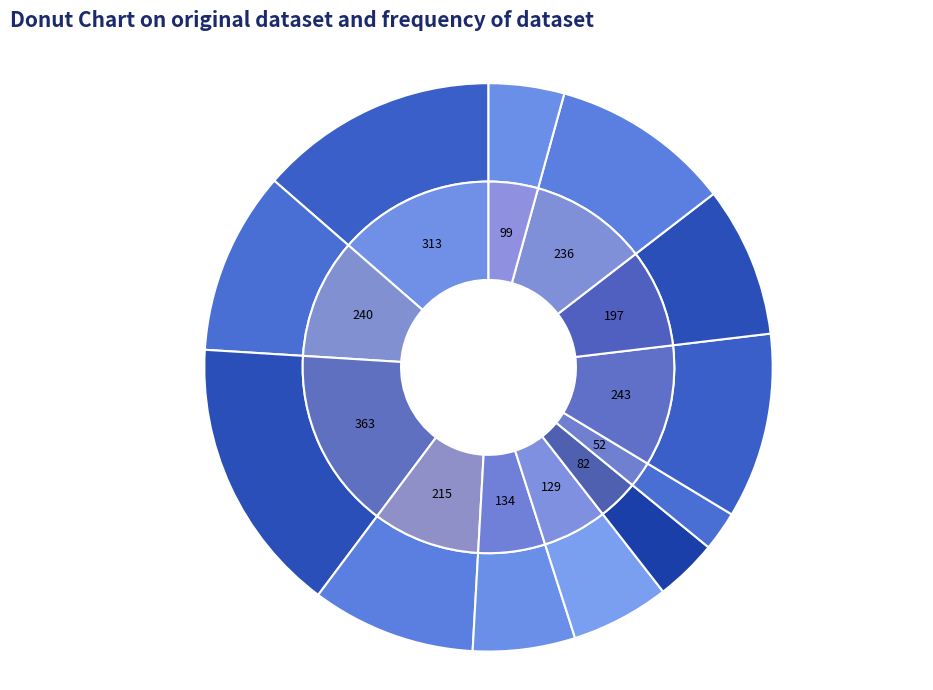

To the nearest percent, what portion does 2016-08 represent?

2%